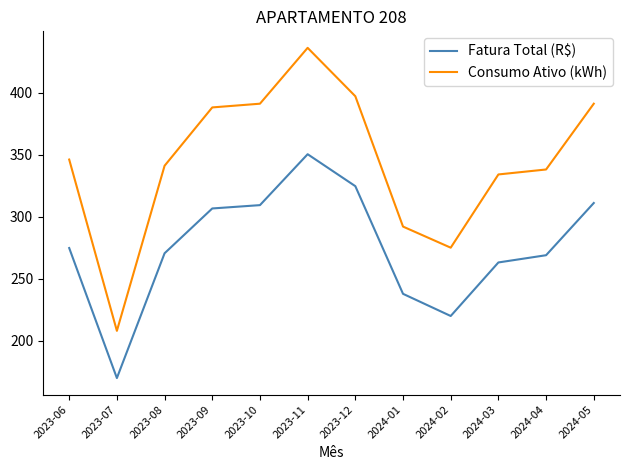

Reading right to left, list all the values displayed in this chart.

Fatura Total (R$): 2024-05=311.0	2024-04=268.9	2024-03=263.1	2024-02=220.0	2024-01=237.8	2023-12=324.6	2023-11=350.3	2023-10=309.3	2023-09=306.6	2023-08=270.5	2023-07=170.0	2023-06=274.7
Consumo Ativo (kWh): 2024-05=391.0	2024-04=338.0	2024-03=334.0	2024-02=275.0	2024-01=292.0	2023-12=397.0	2023-11=436.0	2023-10=391.0	2023-09=388.0	2023-08=341.0	2023-07=208.0	2023-06=346.0